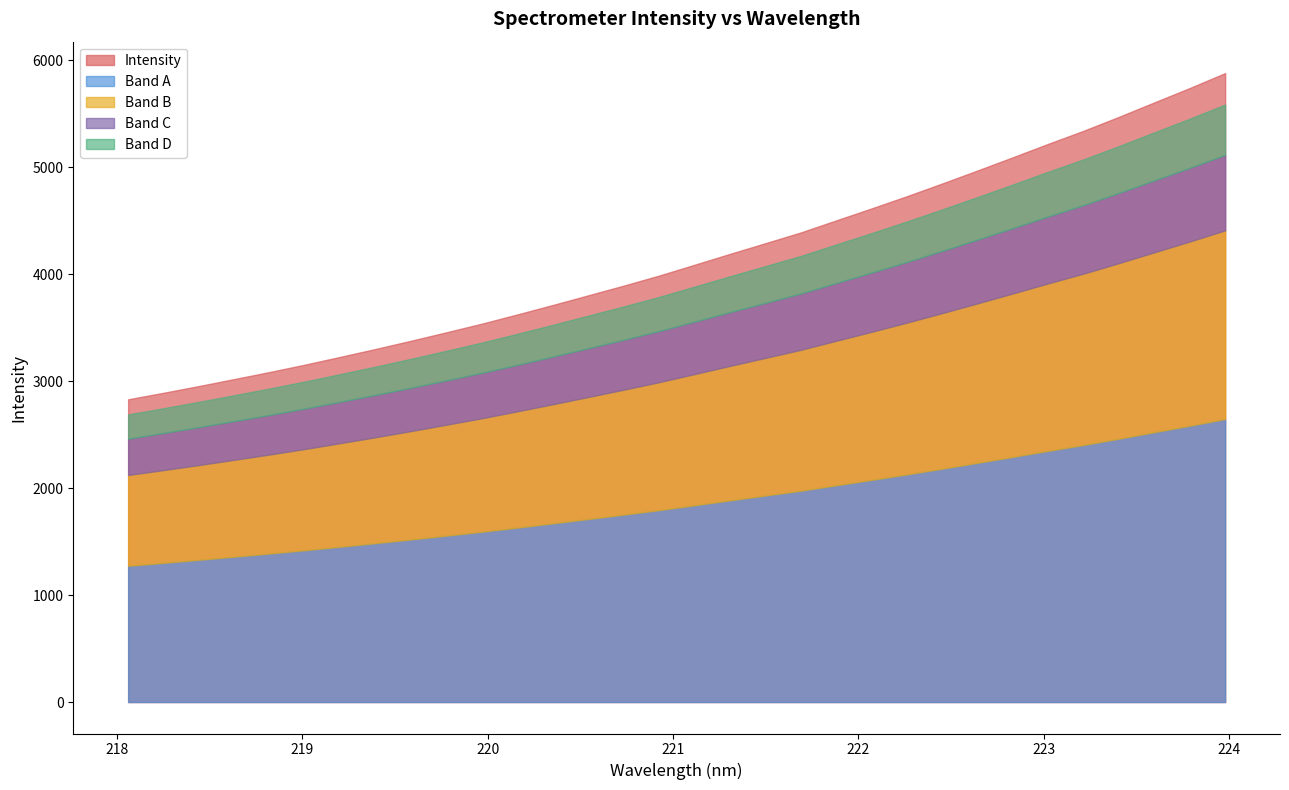

True or false: the data shows 4678.5 at 218.8244.

False